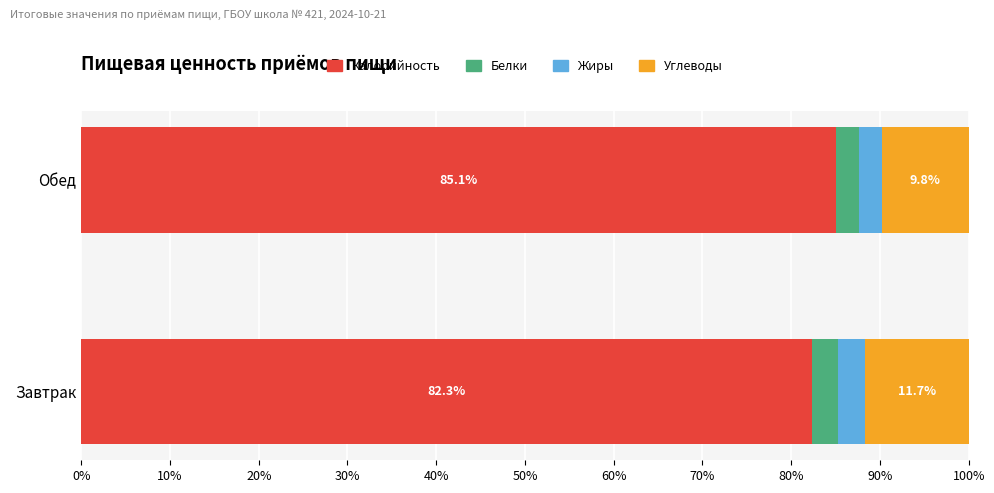

Is it true that Калорийность equals 123.4 at Завтрак?

False